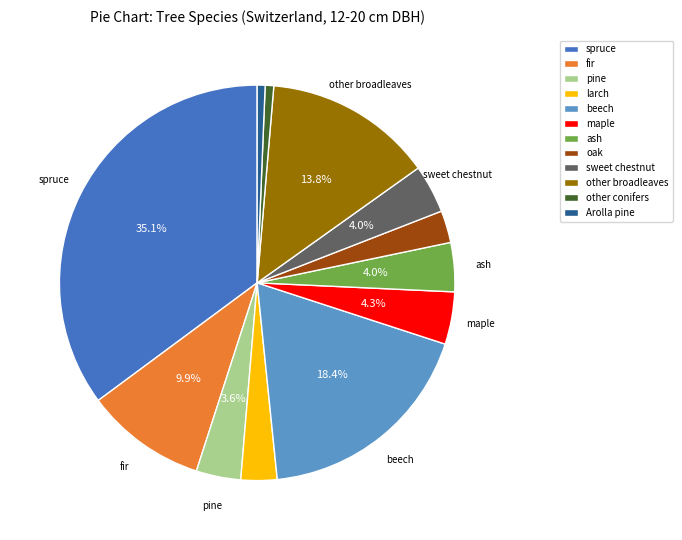

What percentage is the ash slice, to the nearest percent?

4%